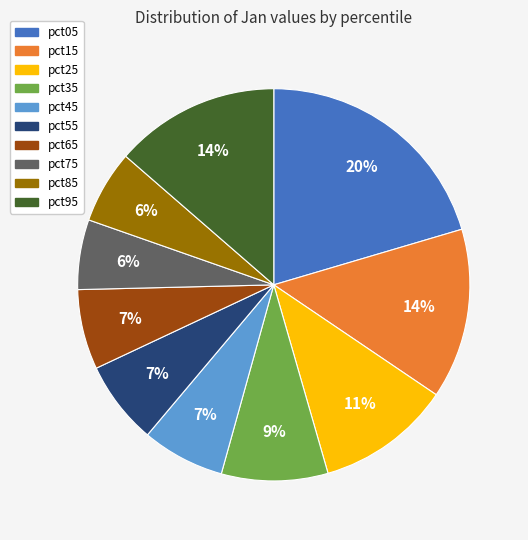

Which has a higher value, pct95 or pct45?

pct95